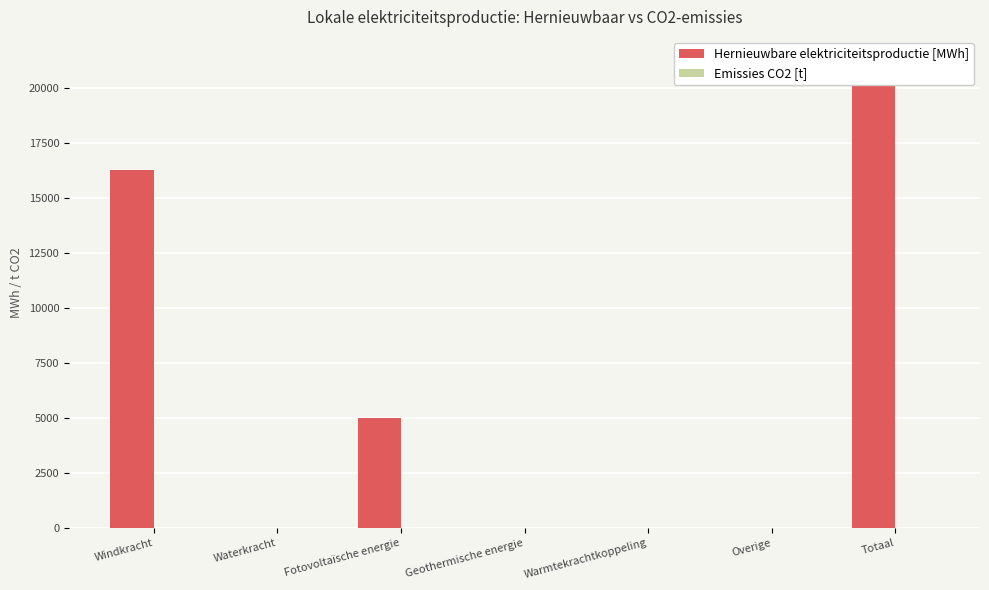

What position from the right is Geothermische energie?

4